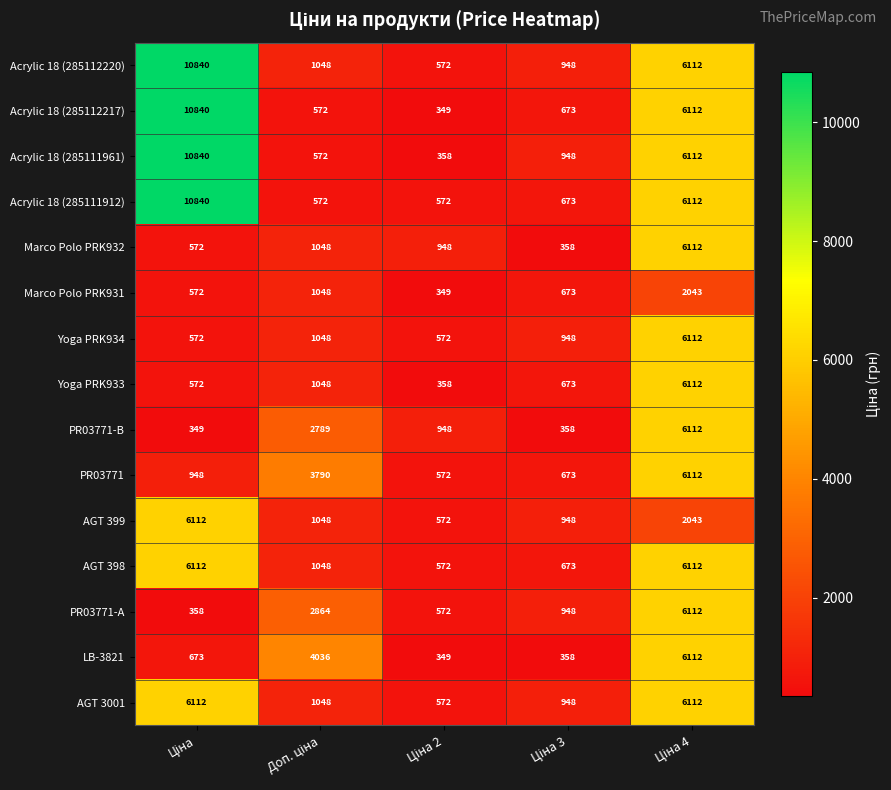

What is the difference between the maximum and minimum values in the Acrylic 18 (285111961) series?

10482